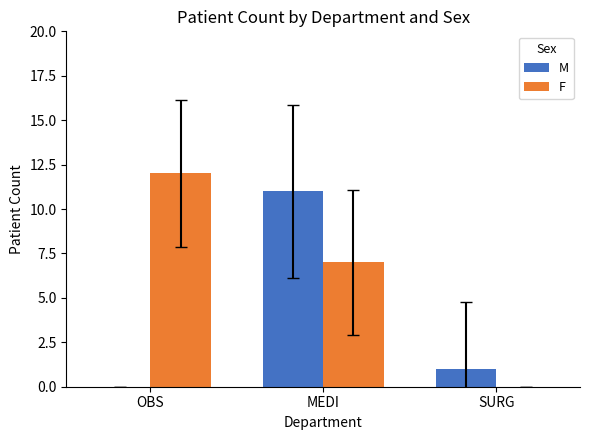

What is the sum of the F values at MEDI and OBS?

19